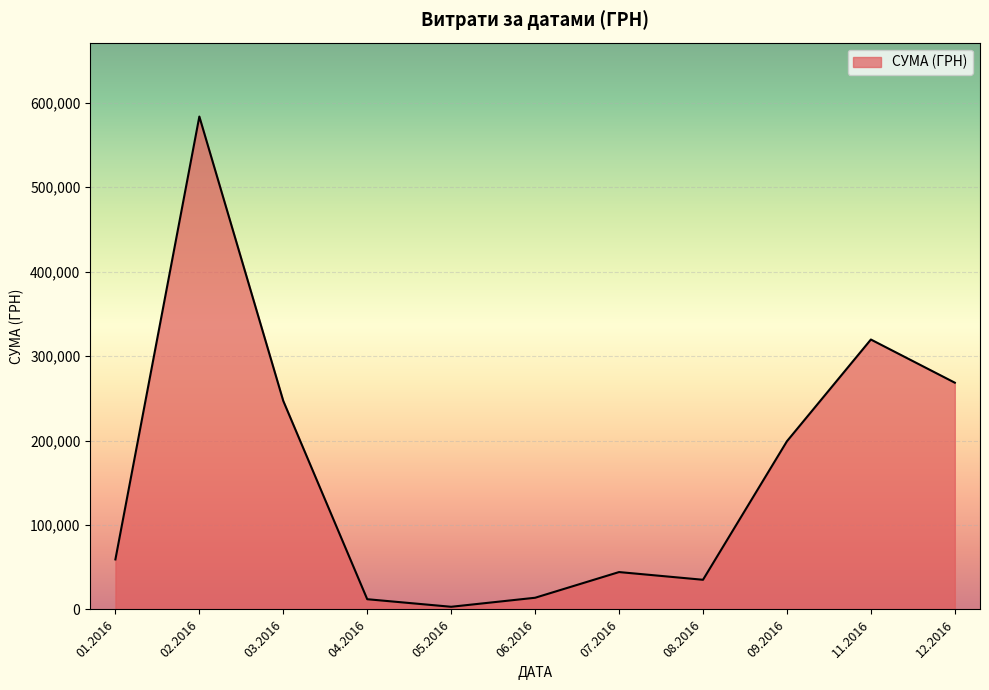

What is the change in value from 08.2016 to 11.2016?

+284444.0